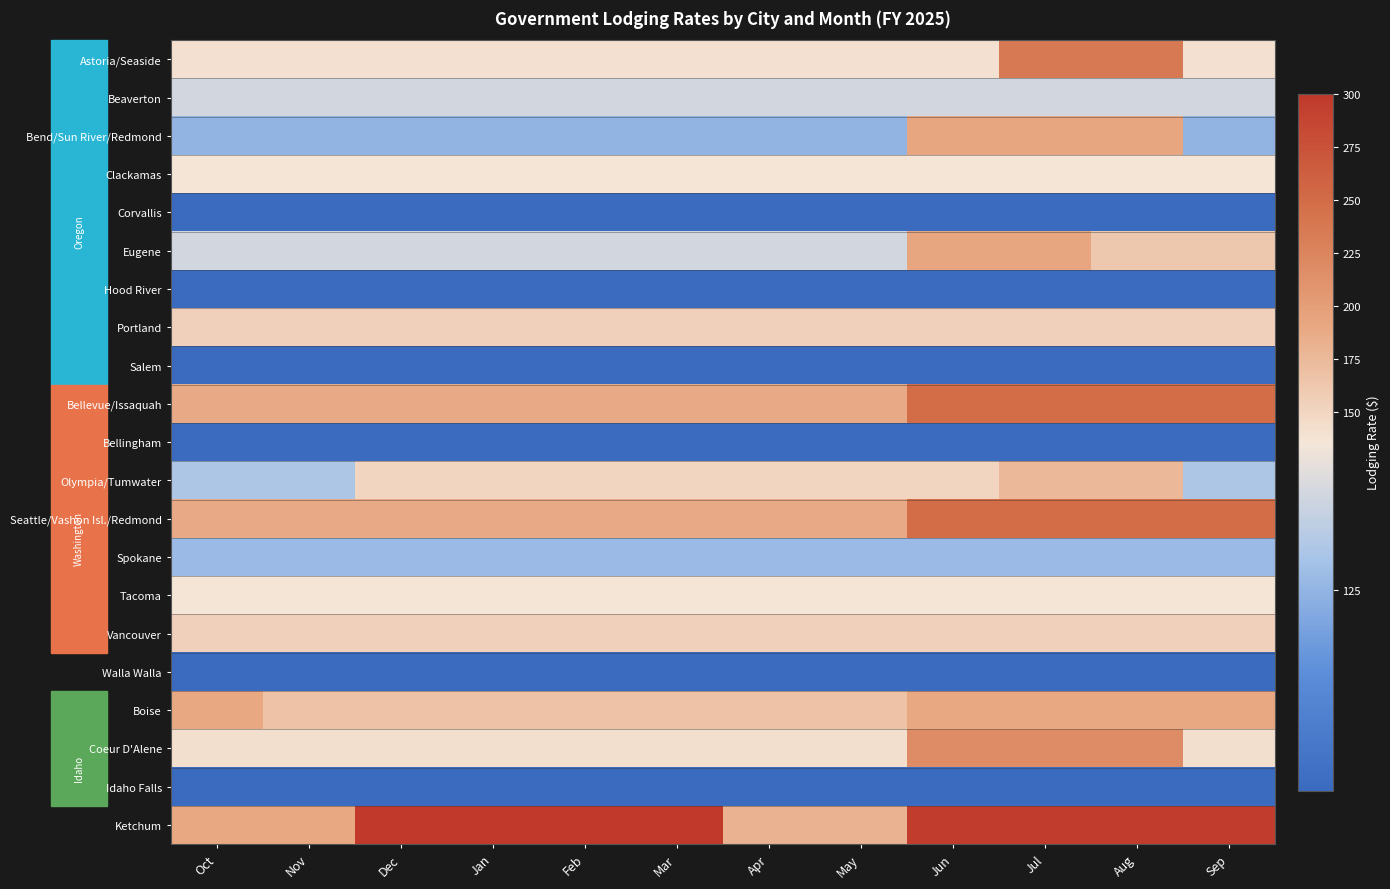

How many series are shown in this chart?

21